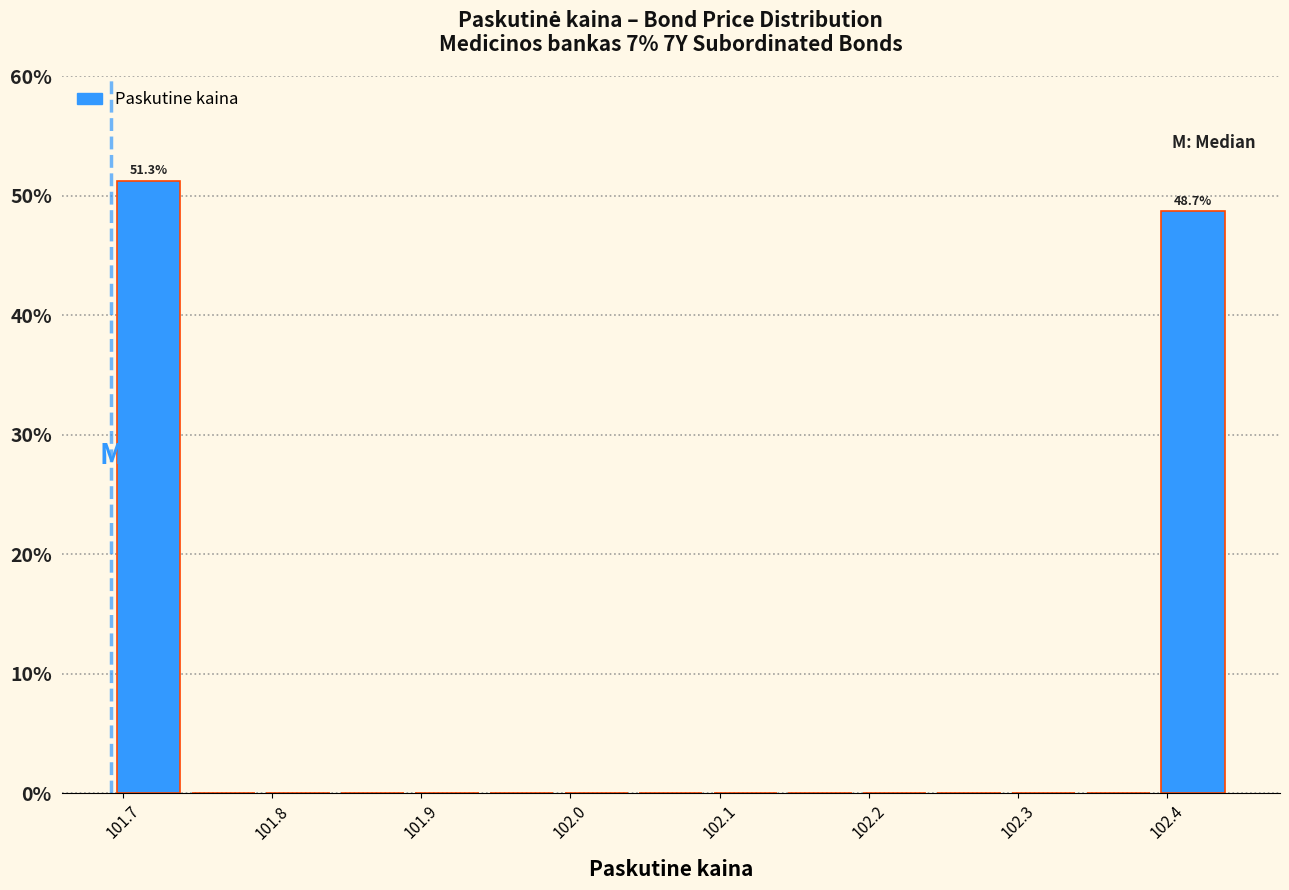

Which range on the x-axis has the tallest bar?

101.69 to 101.74